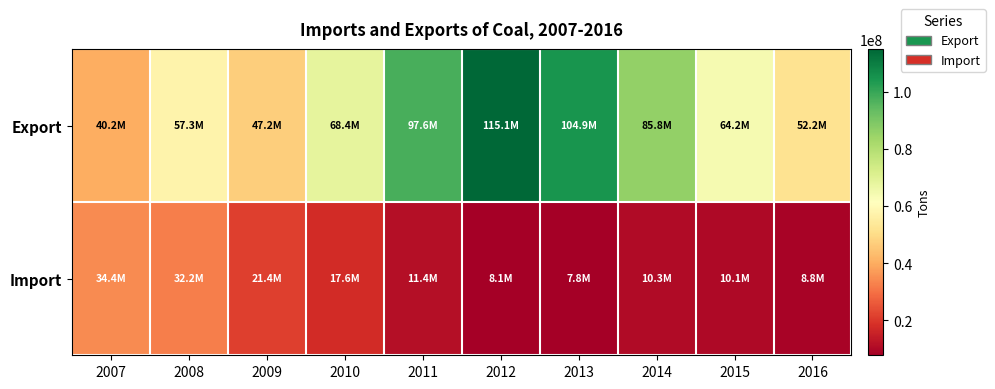

Which has a higher value, 2010 or 2008?

2010